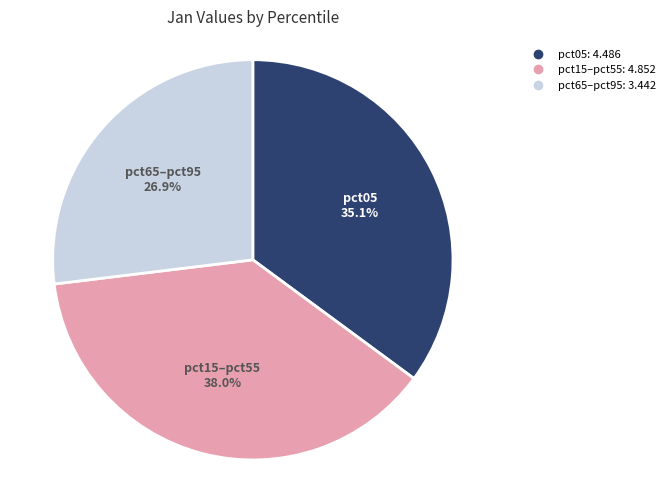

Is there any slice that represents more than half of the pie?

No